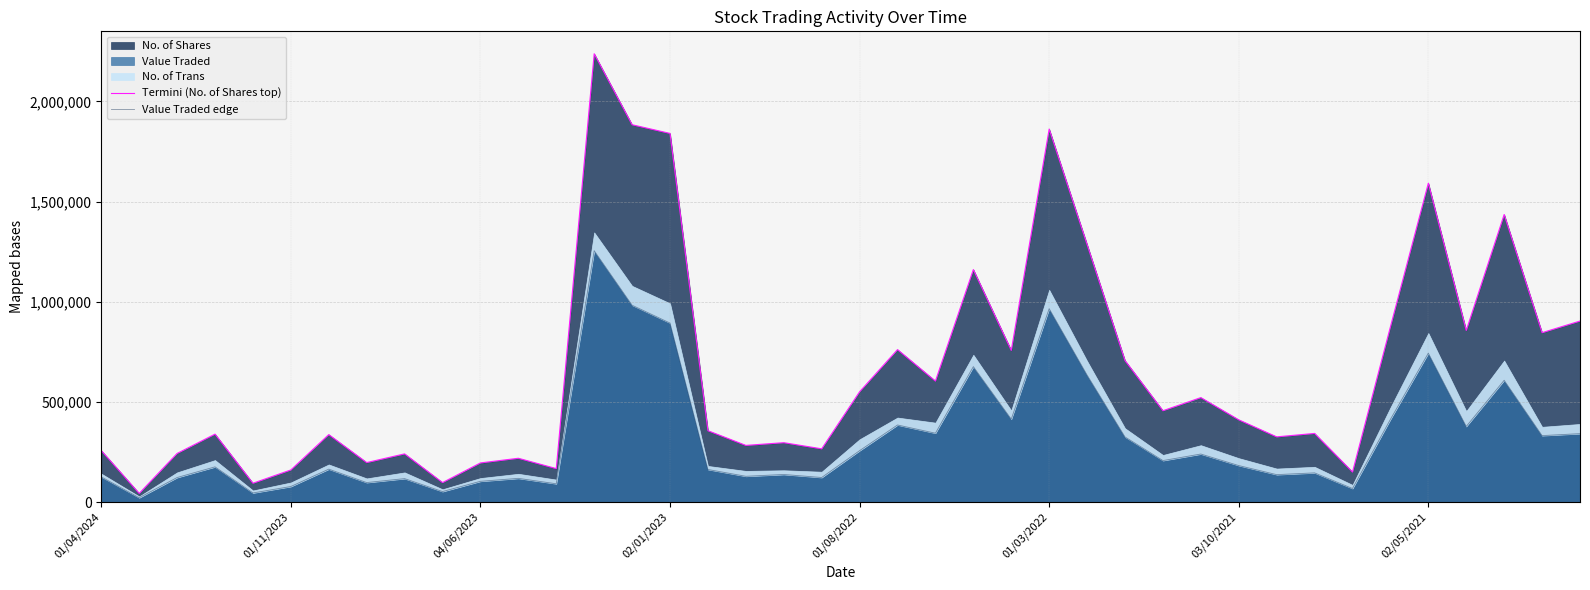

Which series has the widest spread of values?

Termini (No. of Shares top)